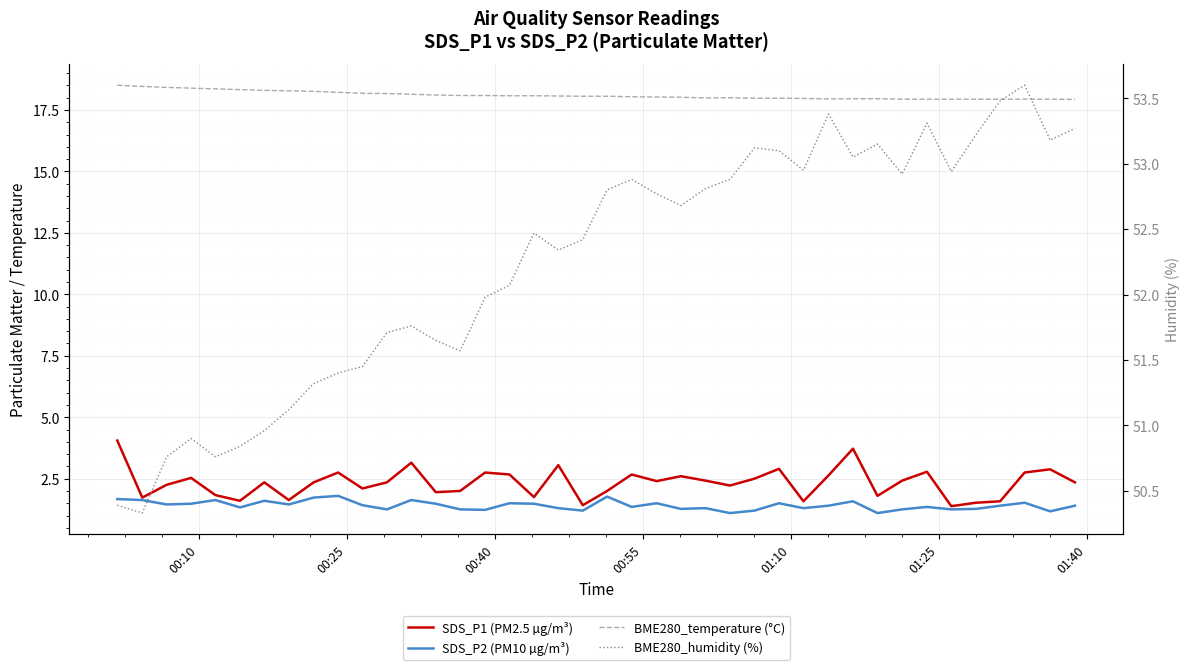

True or false: SDS_P1 (PM2.5 µg/m³) and BME280_humidity (%) cross at least once.

False